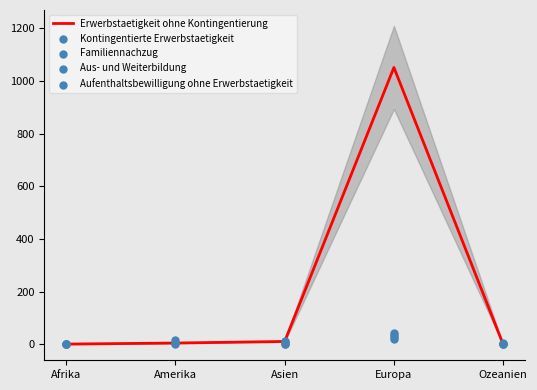

At how many categories does at least one series exceed 1025?

1